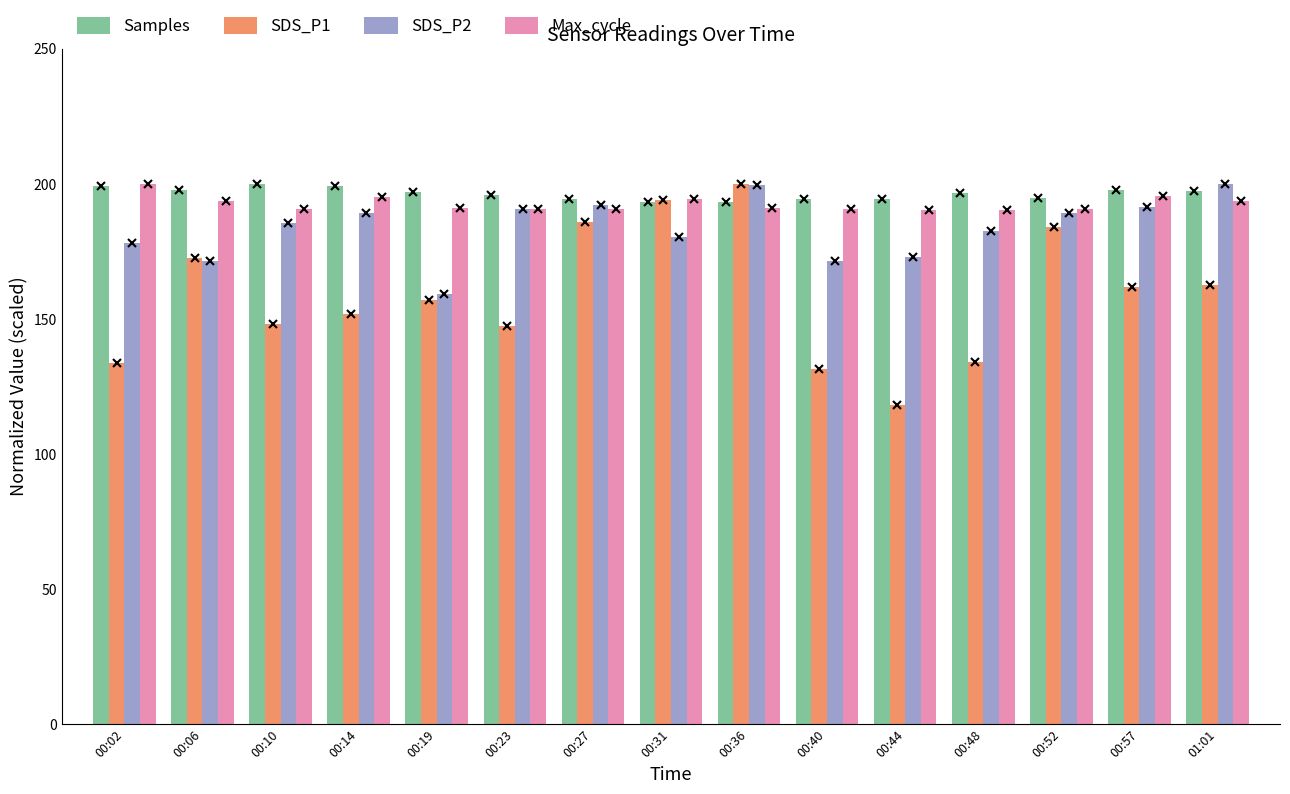

What is the total value across all series at 01:01?

753.7